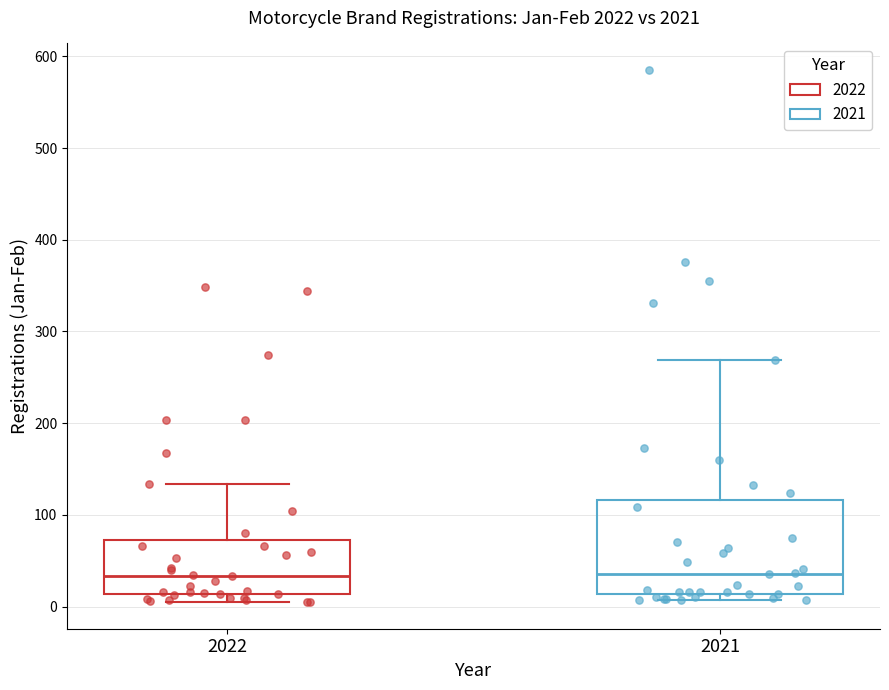

Where is the lower edge of the box at x = 2021 on the y-axis? The values are not printed on the chart, so give them approximately, as read against the axis.

10